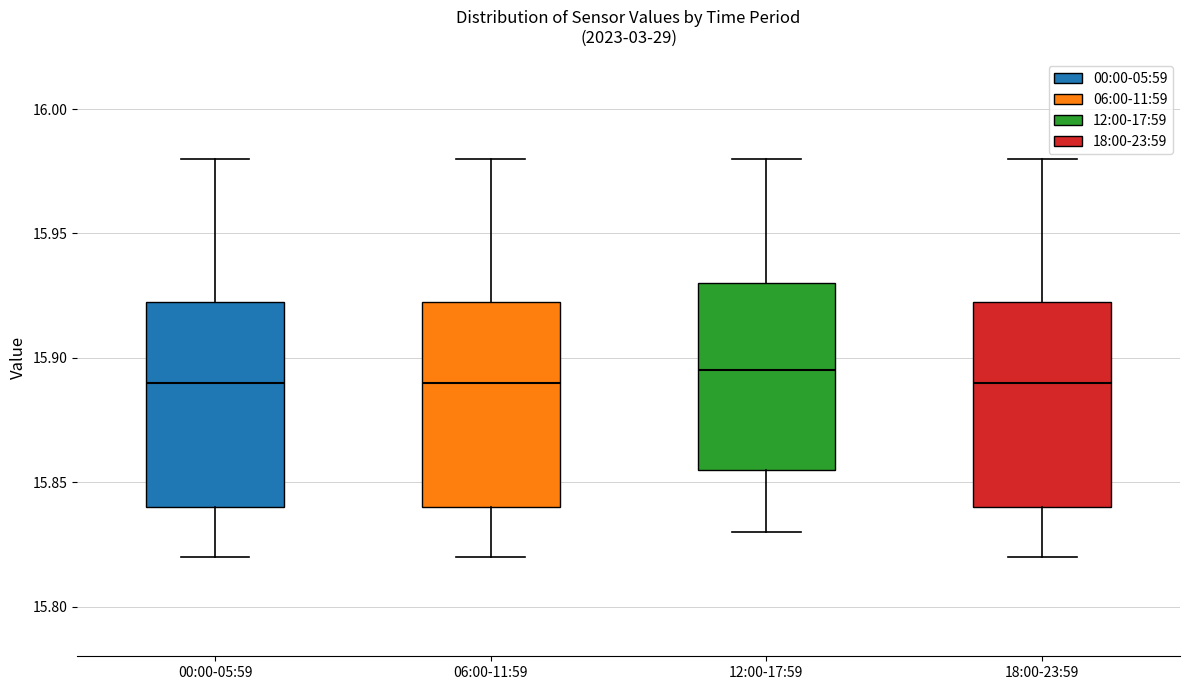

Reading left to right, read every box against the y-axis: the position of its median line, the range the box covers, and the ends of its whiskers. The values are not printed on the chart, so give them approximately, as read against the axis.

00:00-05:59: median 15.890, box 15.840 to 15.925, whiskers 15.820 to 15.980
06:00-11:59: median 15.890, box 15.840 to 15.925, whiskers 15.820 to 15.980
12:00-17:59: median 15.895, box 15.855 to 15.930, whiskers 15.830 to 15.980
18:00-23:59: median 15.890, box 15.840 to 15.925, whiskers 15.820 to 15.980